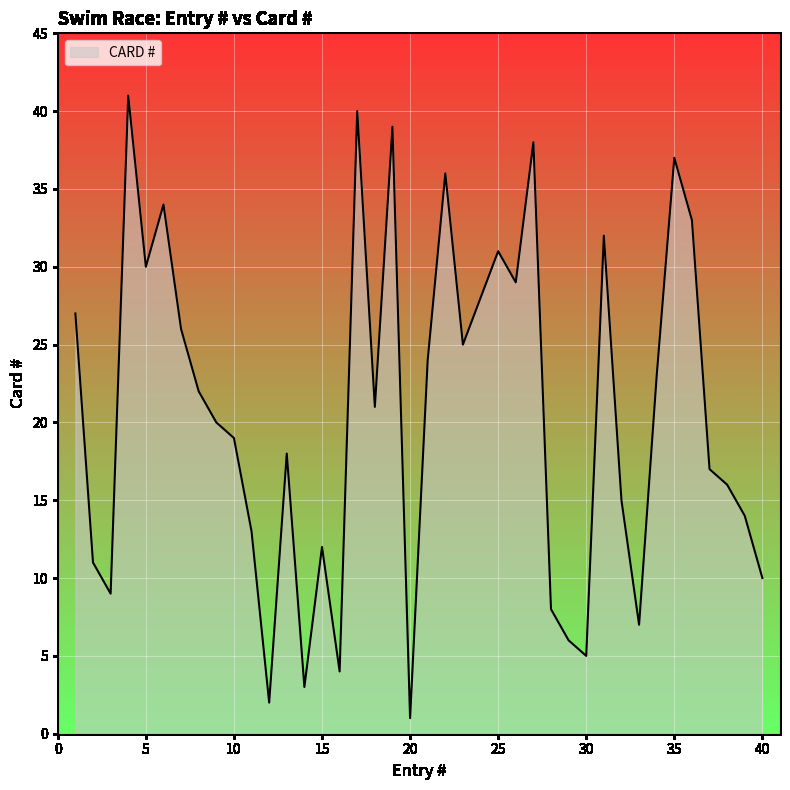

What is the difference between the maximum and minimum values?

40